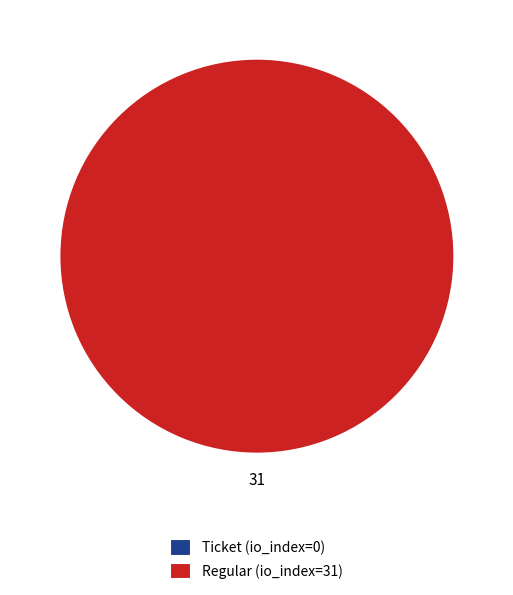

Combined, do Regular (io_index=31) and Ticket (io_index=0) account for over 50%?

Yes